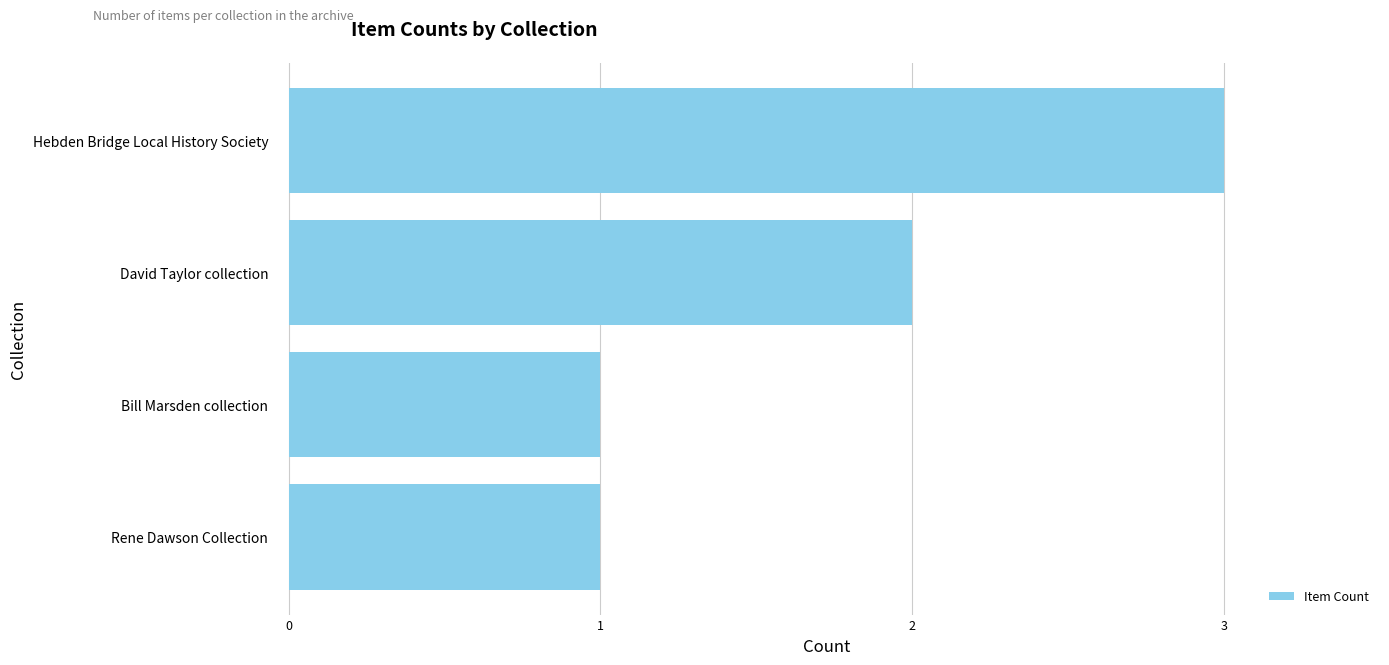

The chart shows a value of 5 at Hebden Bridge Local History Society. True or false?

False